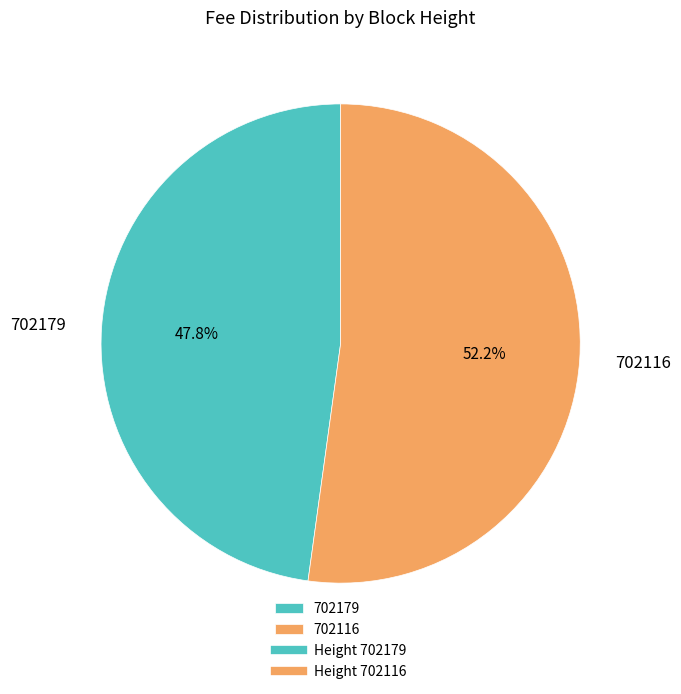

What percentage is the 702179 slice, to the nearest percent?

48%